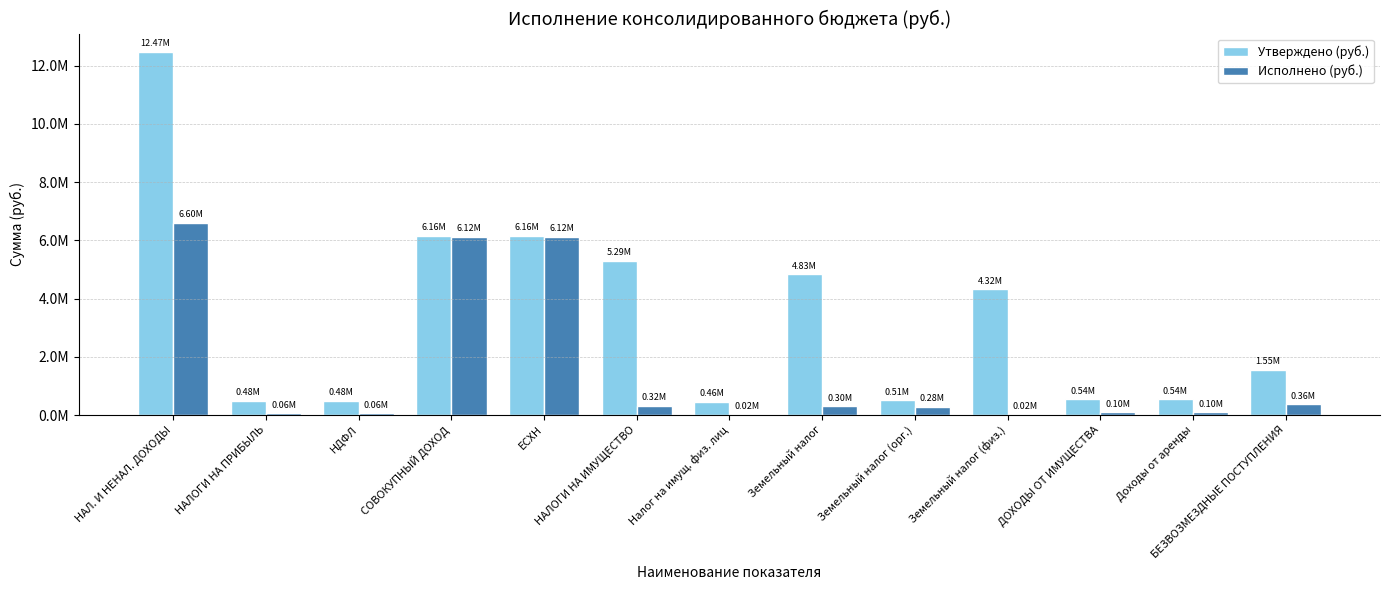

Reading left to right, what are all the values shown in this chart?

Утверждено (руб.): 12472500.0	478900.0	478900.0	6158800.0	6158800.0	5295000.0	464800.0	4830200.0	510900.0	4319300.0	538300.0	538300.0	1548700.0
Исполнено (руб.): 6596006.8	59230.3	59230.3	6122082.3	6122082.3	319281.3	17763.1	301518.2	283436.8	18081.4	95391.6	95391.6	362588.0